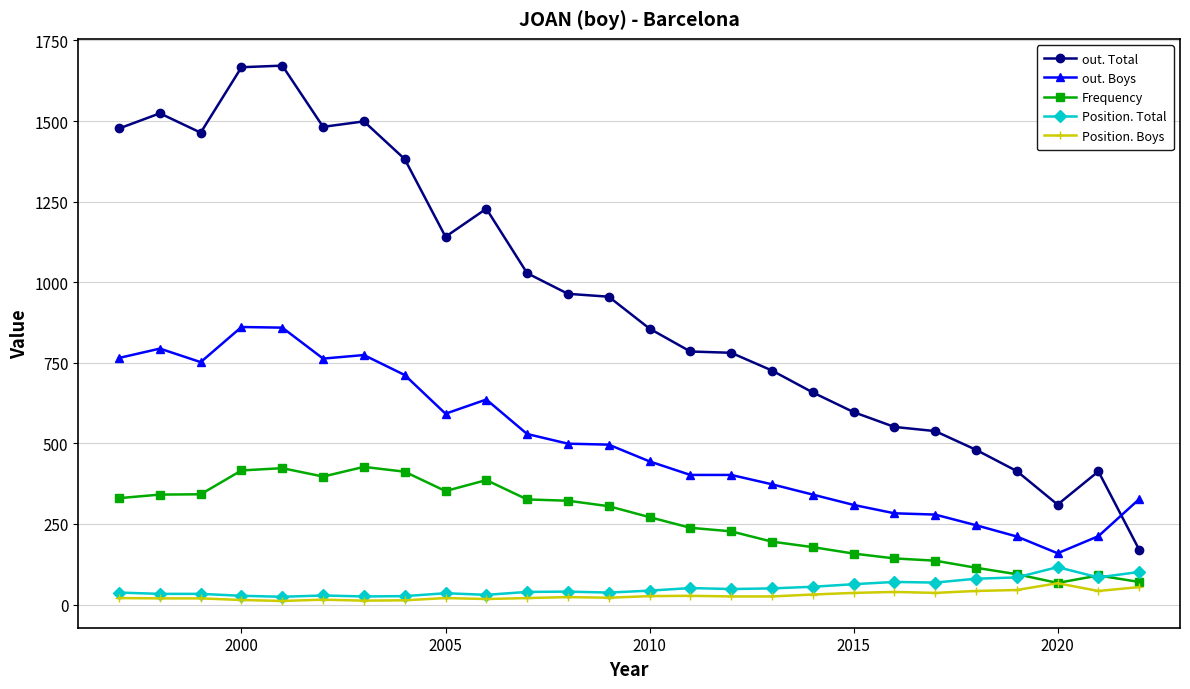

How many data points in out. Boys are less than 496?

13